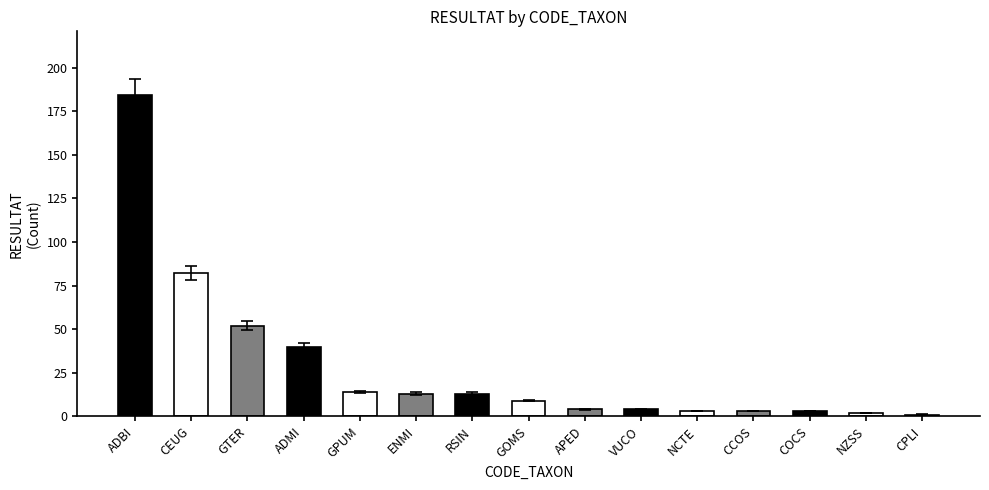

Approximately how many times larger is the value at GPUM compared to CCOS?

4.7